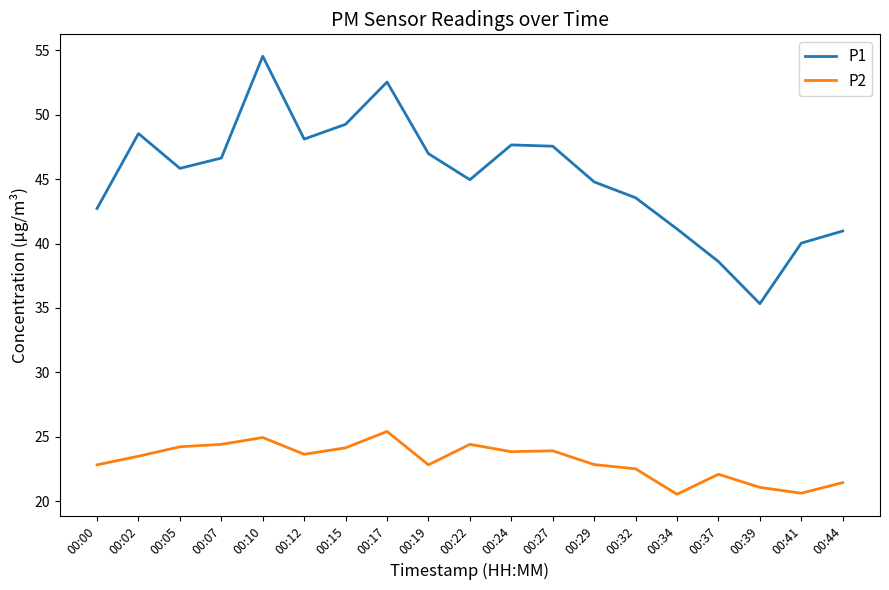

What is the sum of the P1 values at 00:17 and 00:29?

97.3